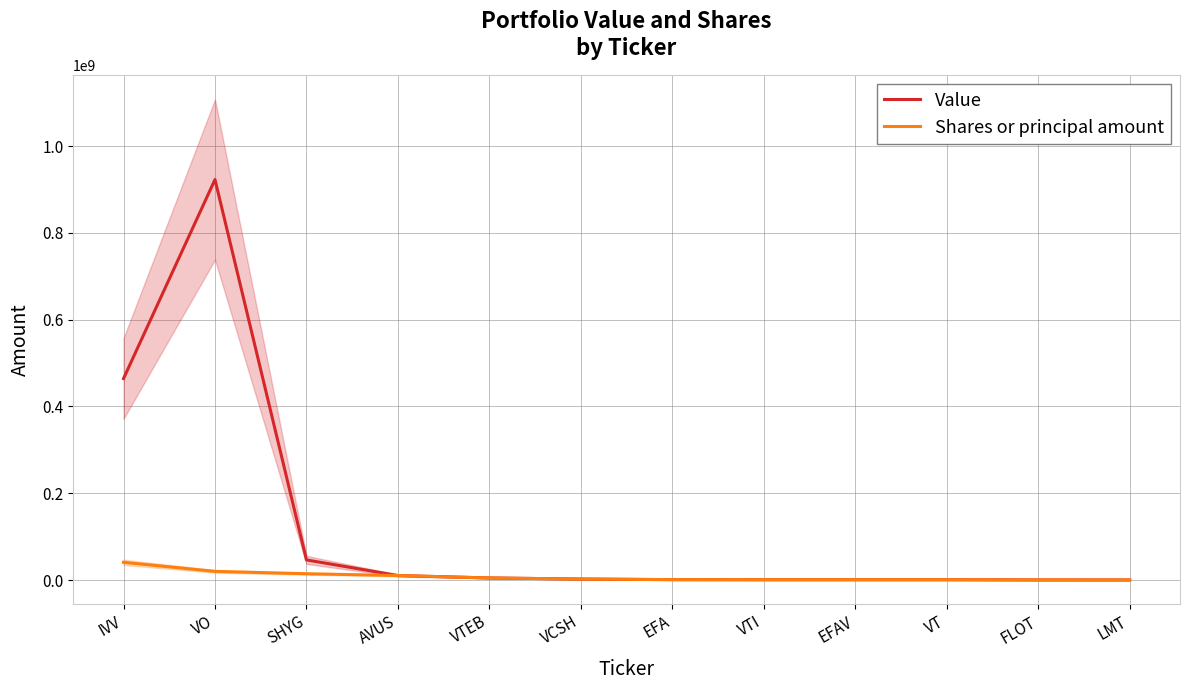

True or false: Value has a value of 10432000 at AVUS.

True